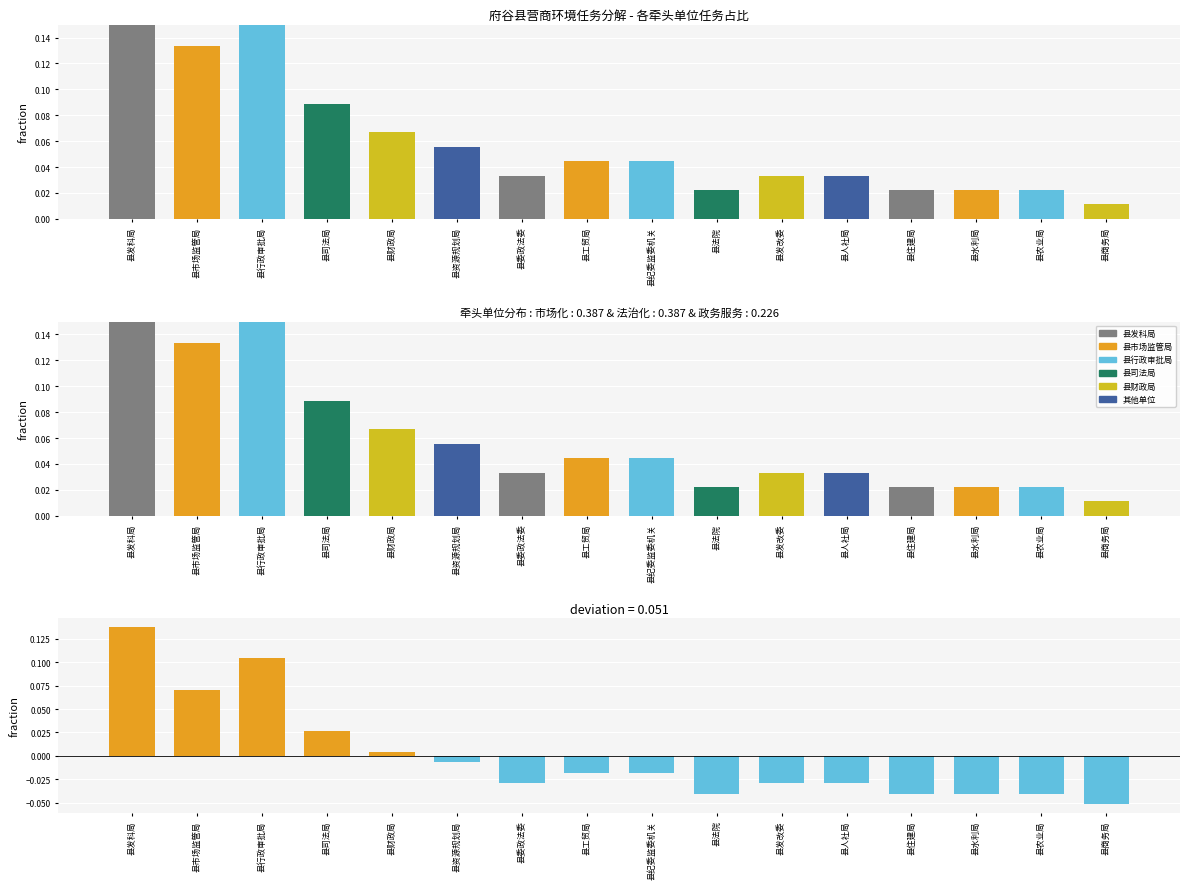

How many categories are shown in the chart?

16